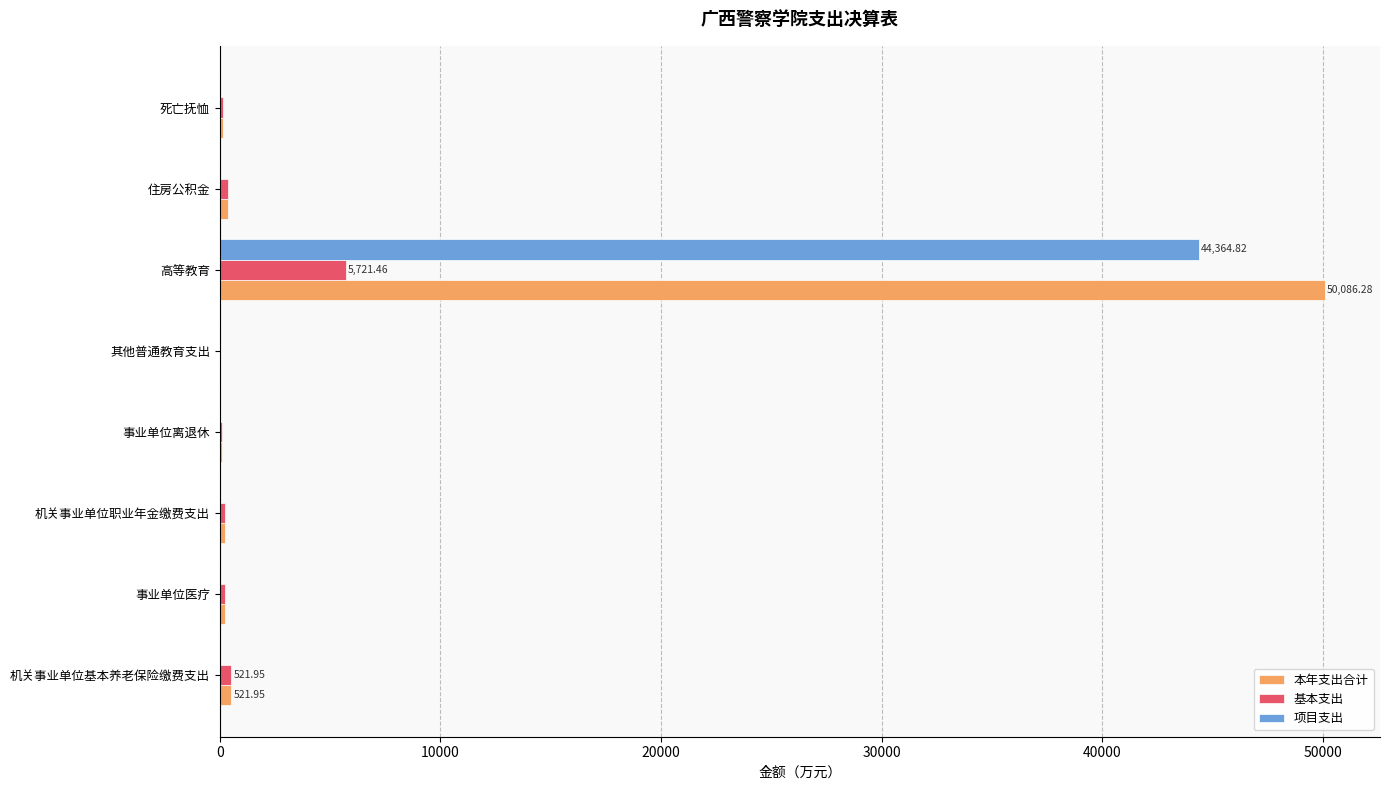

At which category is the sum across all series the highest?

高等教育